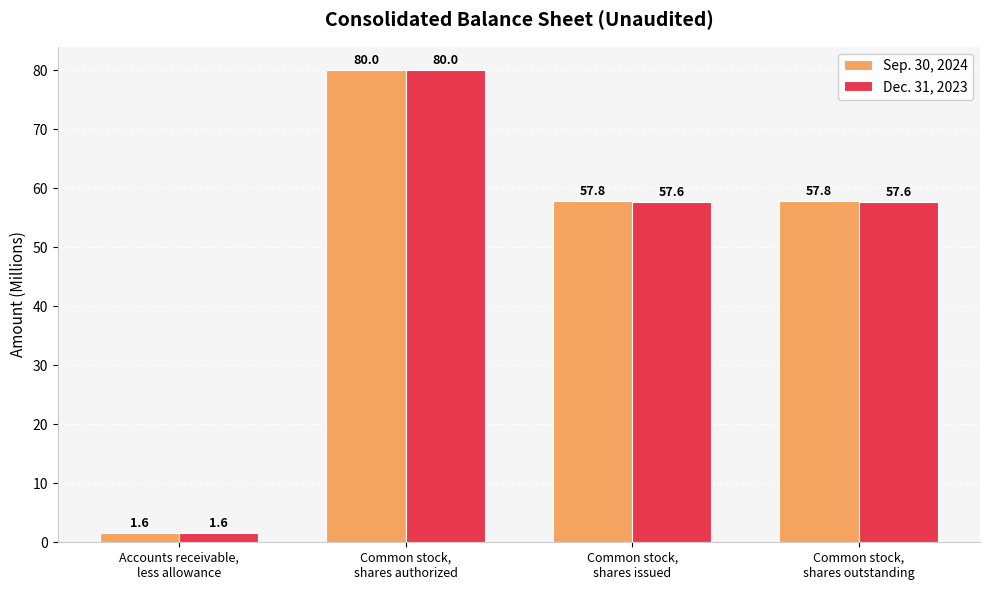

How many values in the Dec. 31, 2023 series are below 57?

1